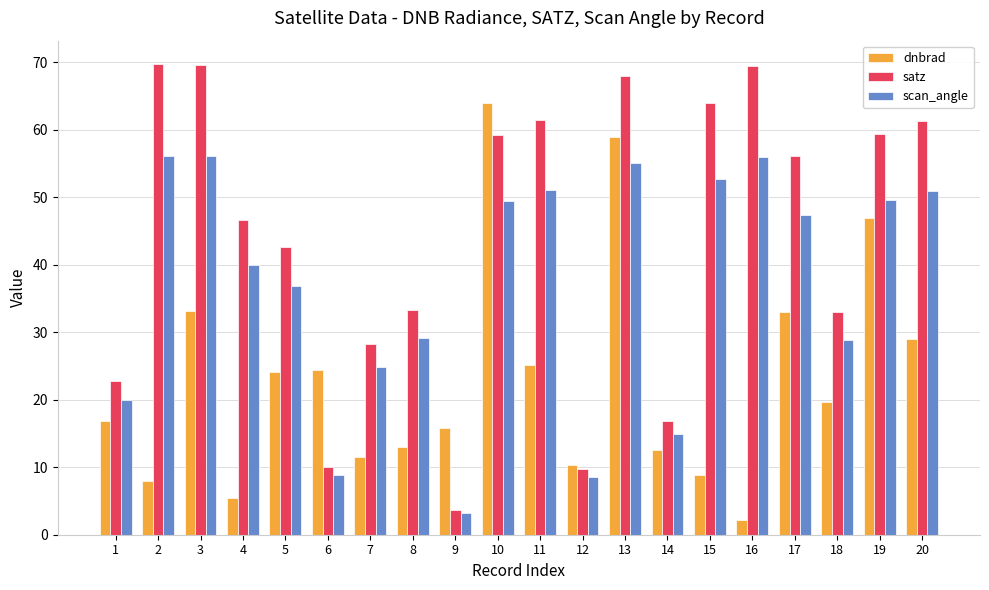

What is the value of the scan_angle bar at the 2nd from the left?

56.1